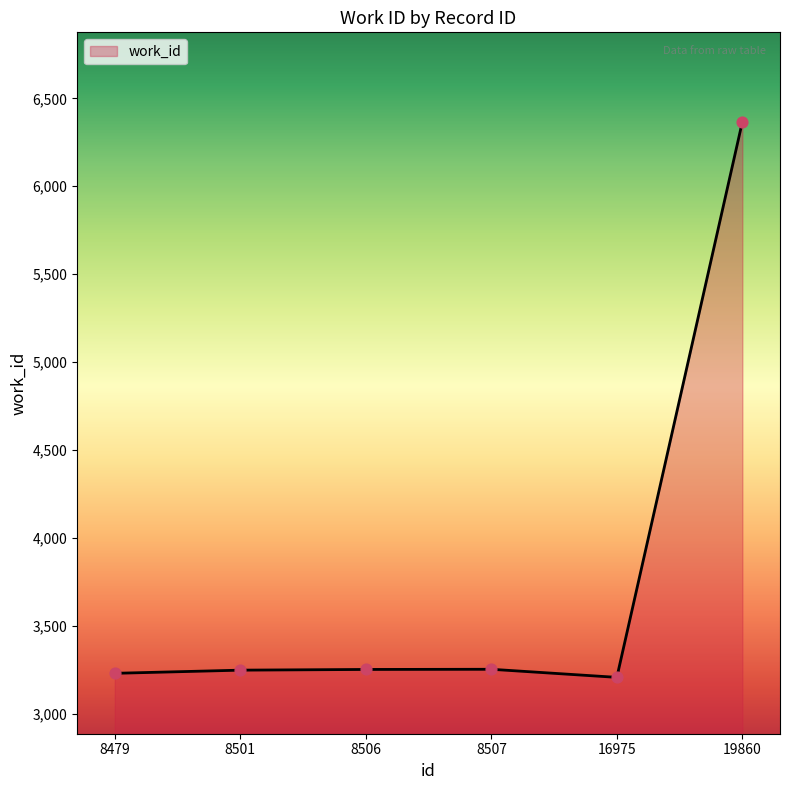

What is the change in value from 8479 to 19860?

+3137